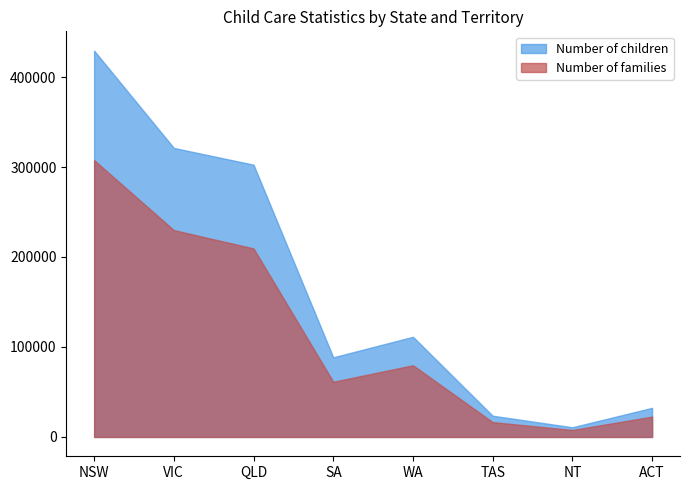

What is the label of the 8th point from the left?

ACT